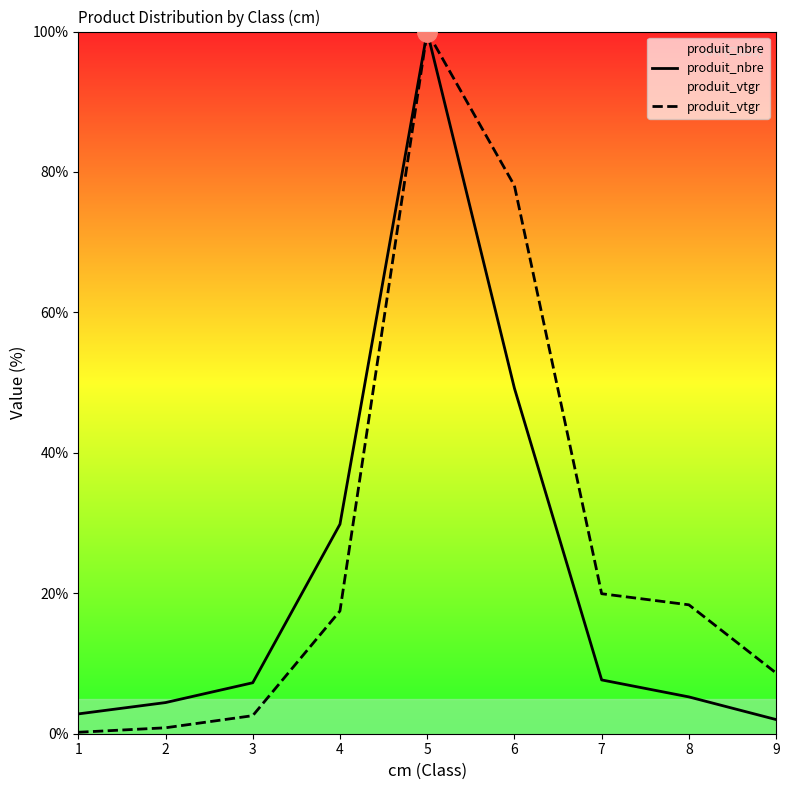

Is it true that produit_vtgr equals 25.9 at 4?

False